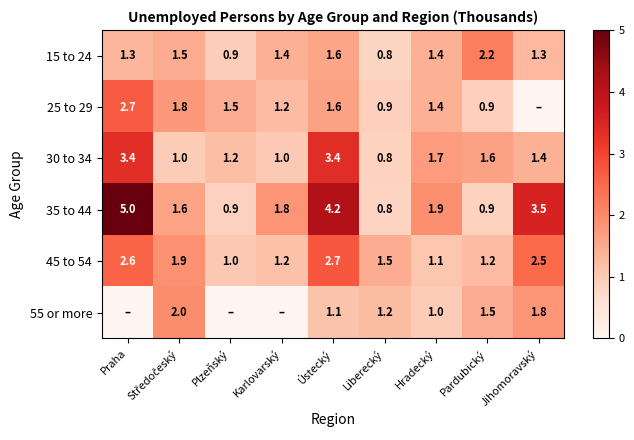

Where is 15 to 24 nearest to the value 1?

Plzeňský